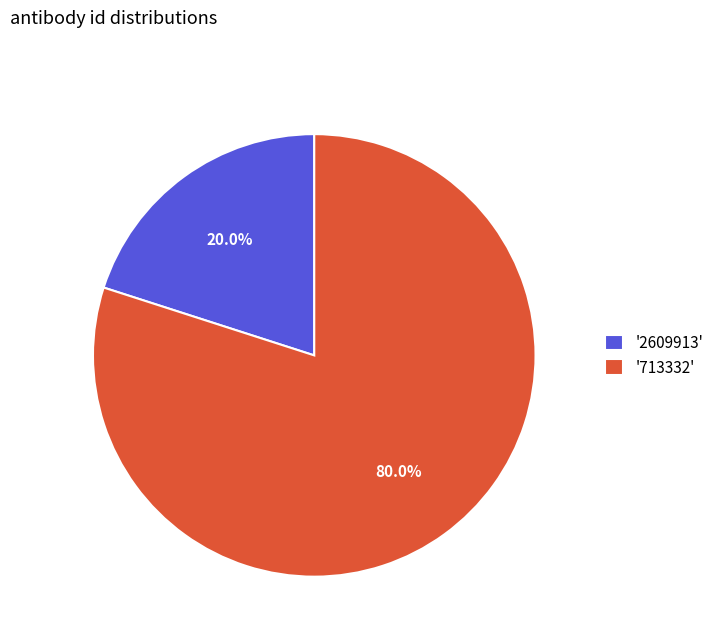

What is the total percentage of '713332' and '2609913'?

100.0%